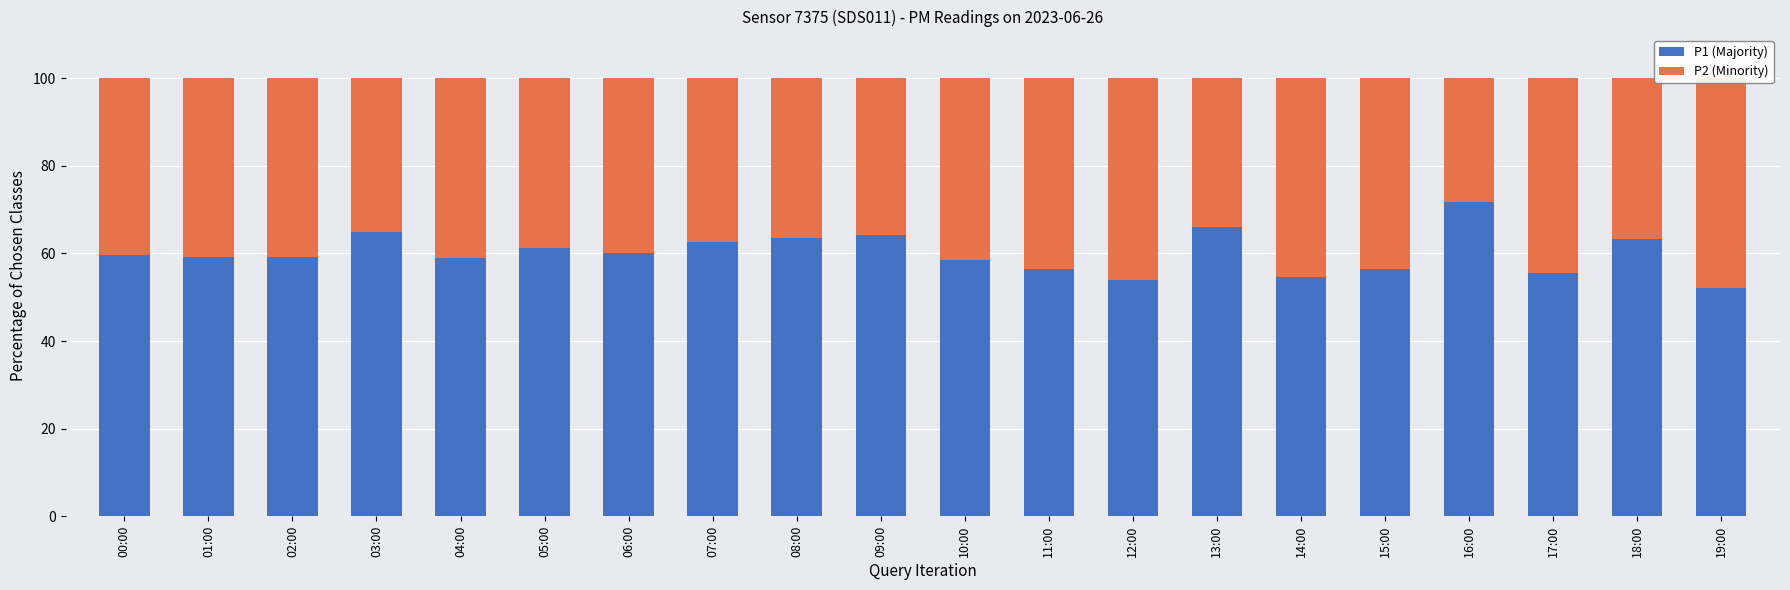

The value of P1 (Majority) at 12:00 is 84.5. True or false?

False